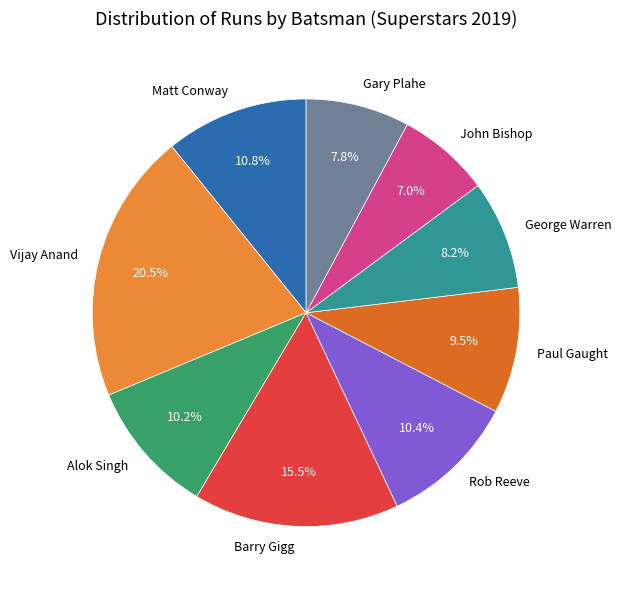

Do Rob Reeve and John Bishop together represent more than half of the pie?

No